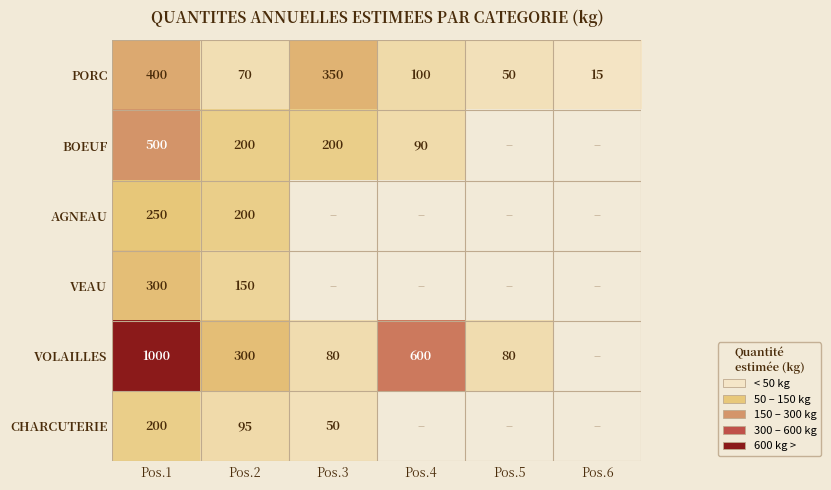

The value of VEAU at Pos.1 is 300. True or false?

True